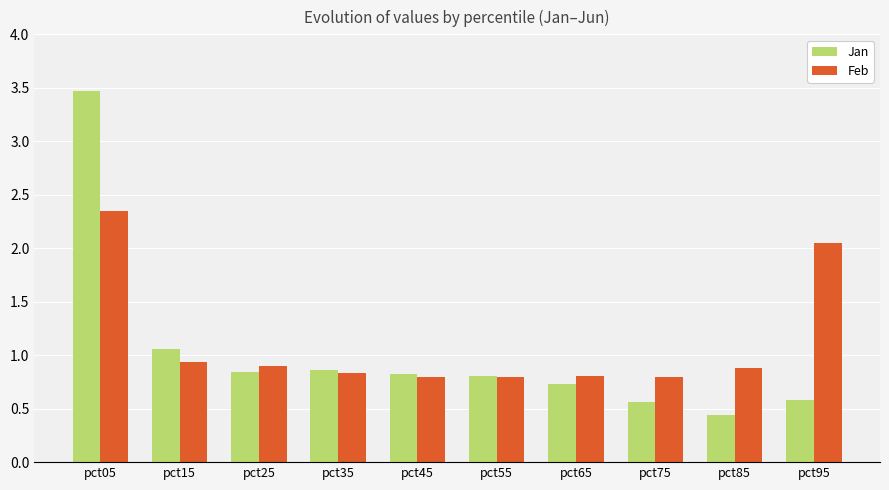

What is the difference between the highest and lowest values at pct65?

0.1